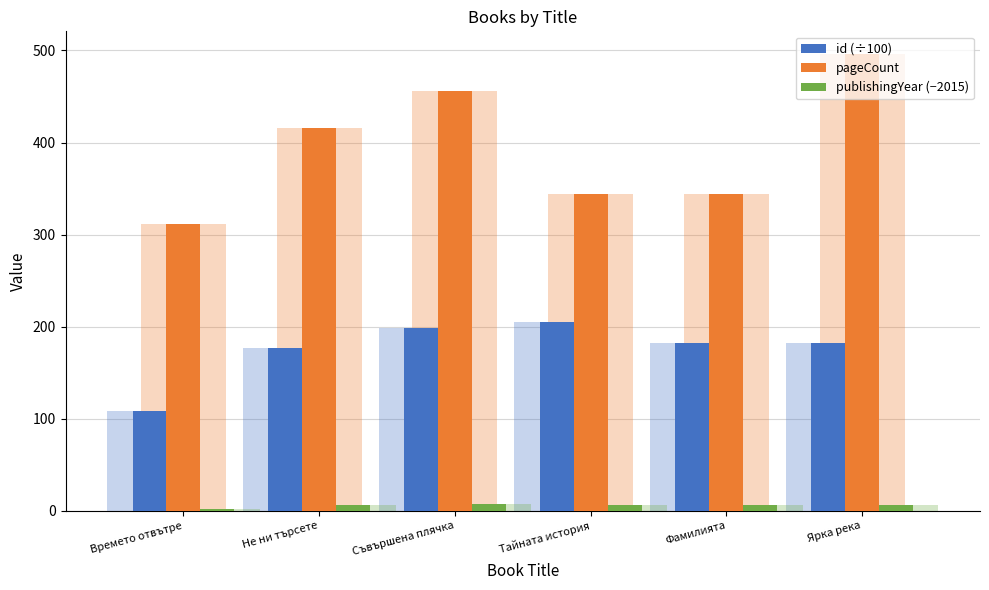

Which label corresponds to the smallest value in the chart?

Времето отвътре